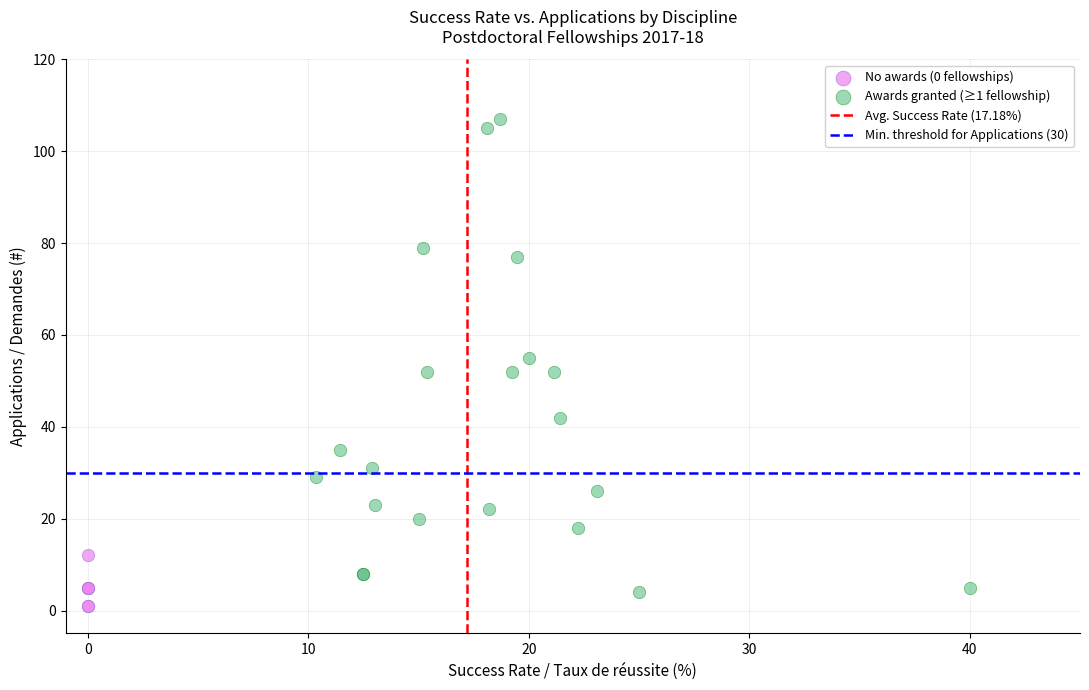

Which series has the widest spread of Y values?

Awards granted (≥1 fellowship)